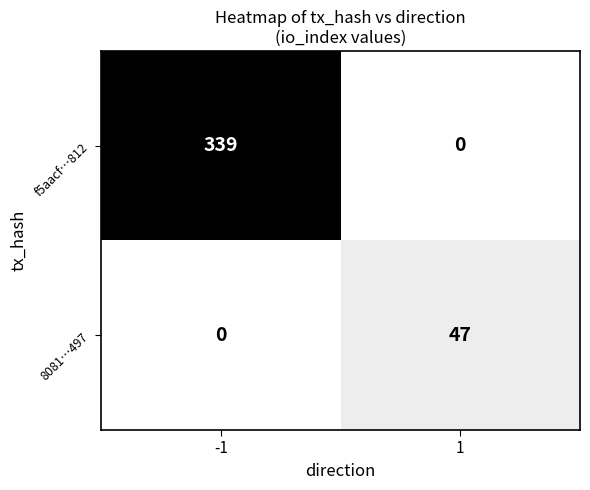

The 8081…497 series shows 77 at 1. True or false?

False